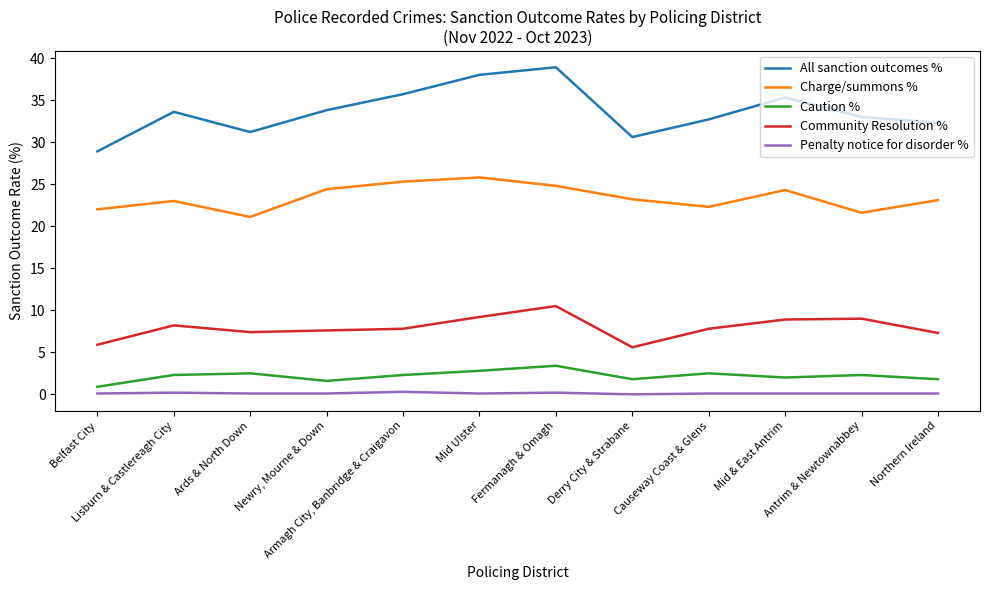

How many lines are shown in the chart?

5